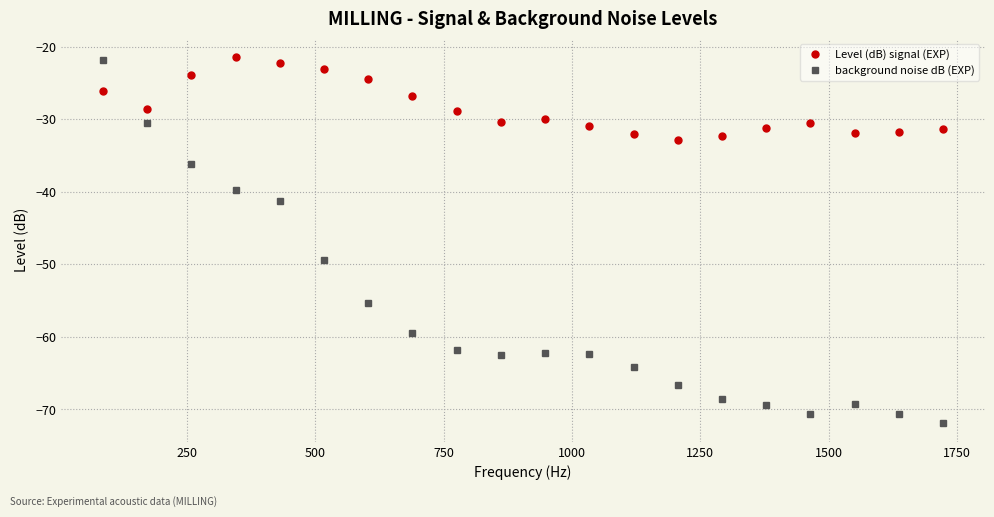

How many lines are shown in the chart?

2